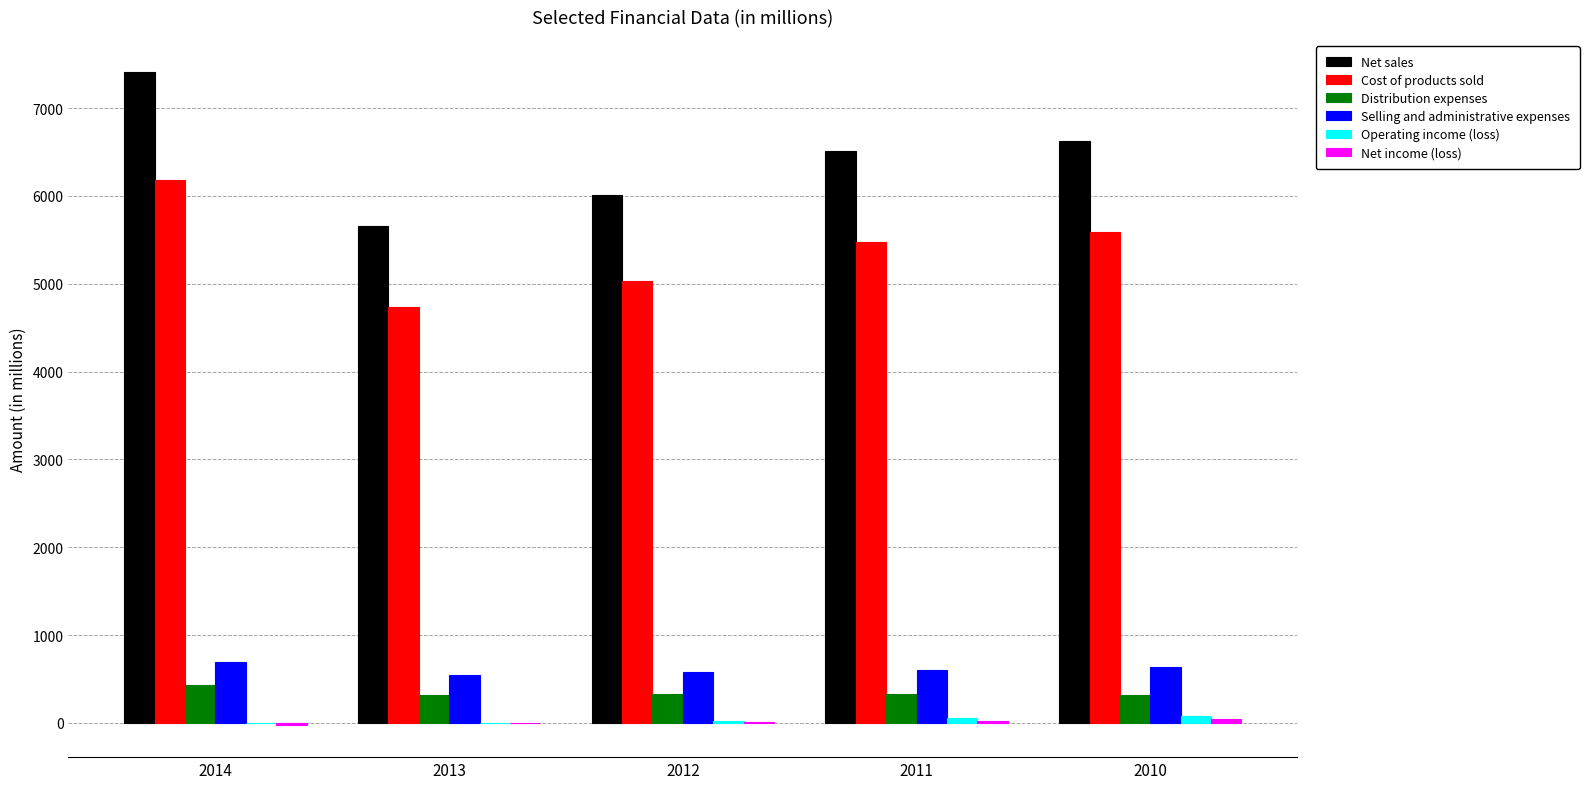

The value of Cost of products sold at 2010 is 5585.9. True or false?

True